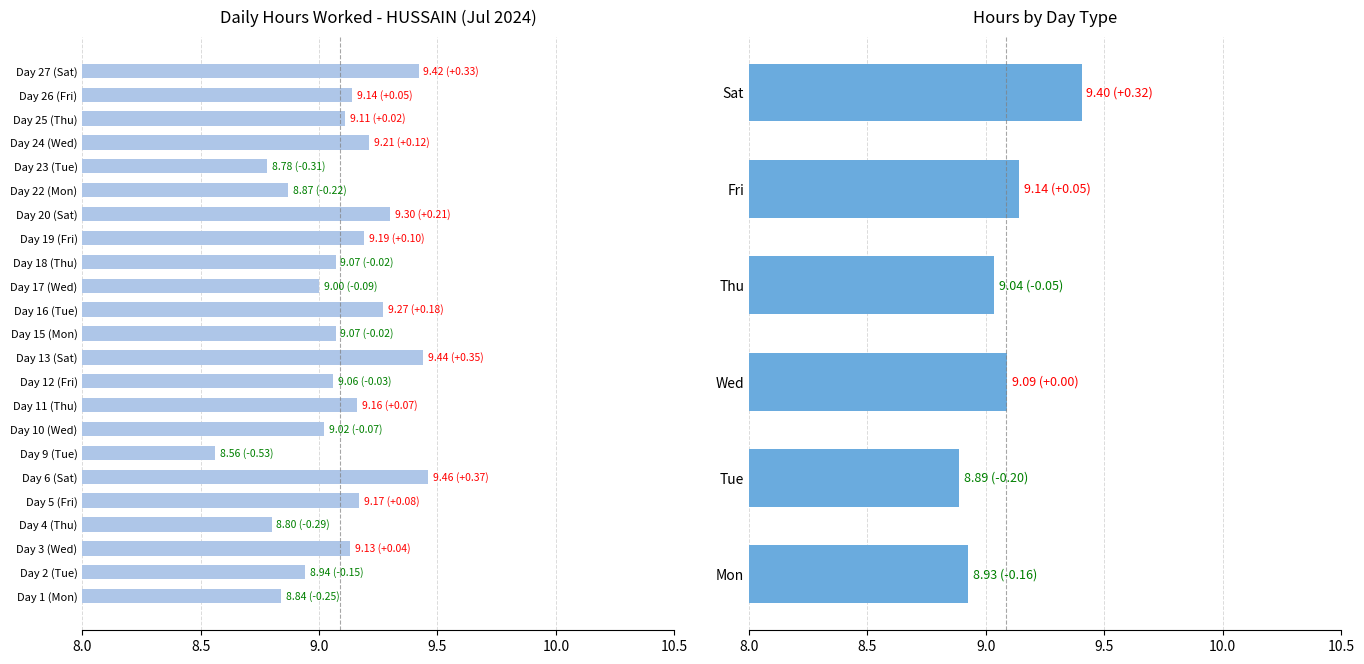

Reading left to right, extract all data points from this chart.

8.8	8.9	9.1	8.8	9.2	9.5	8.6	9.0	9.2	9.1	9.4	9.1	9.3	9.0	9.1	9.2	9.3	8.9	8.8	9.2	9.1	9.1	9.4